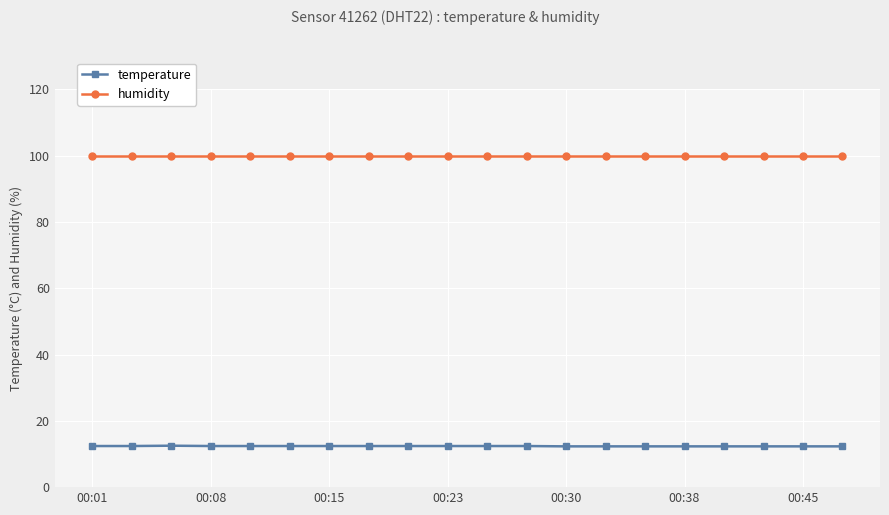

True or false: temperature and humidity cross at least once.

False